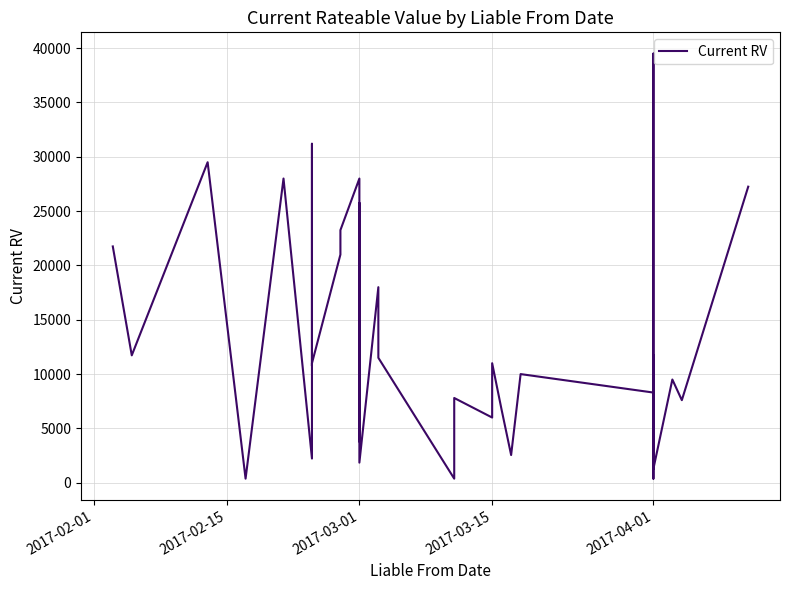

The value at 2017-04-01 is 7676. True or false?

False